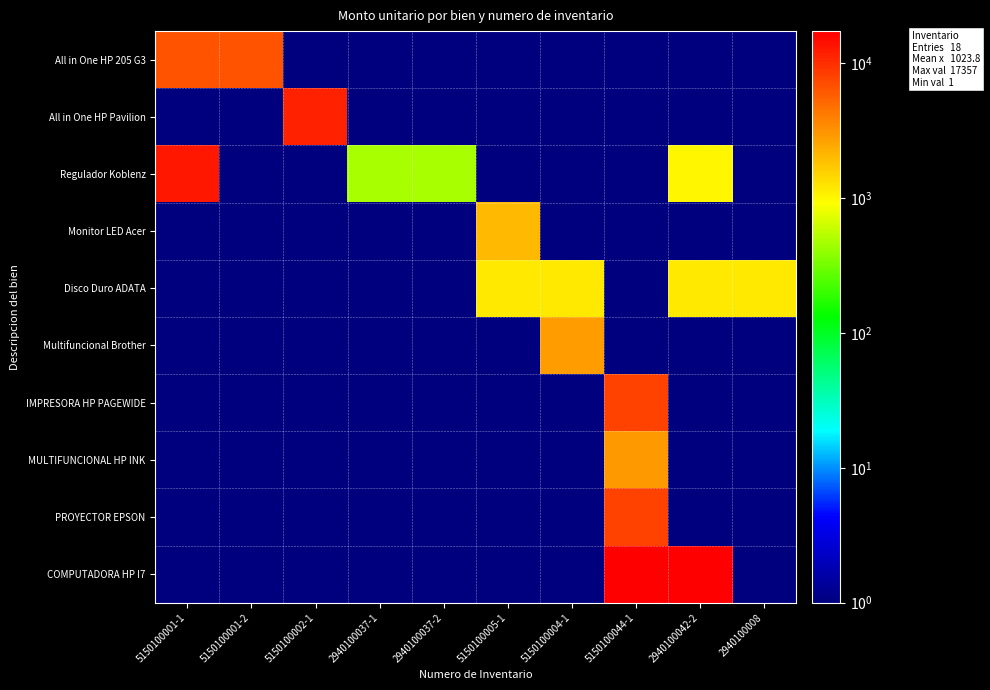

Which series changed the most between 5150100002-1 and 2940100037-1?

All in One HP Pavilion